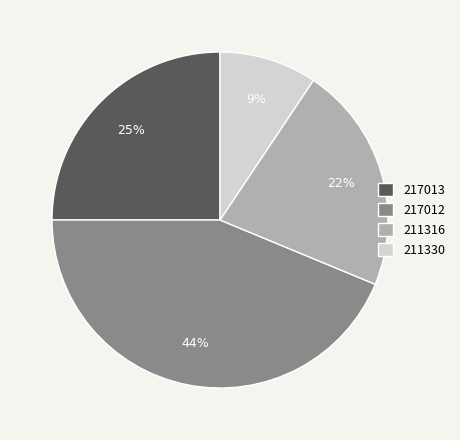

What is the largest slice in the pie chart?

217012